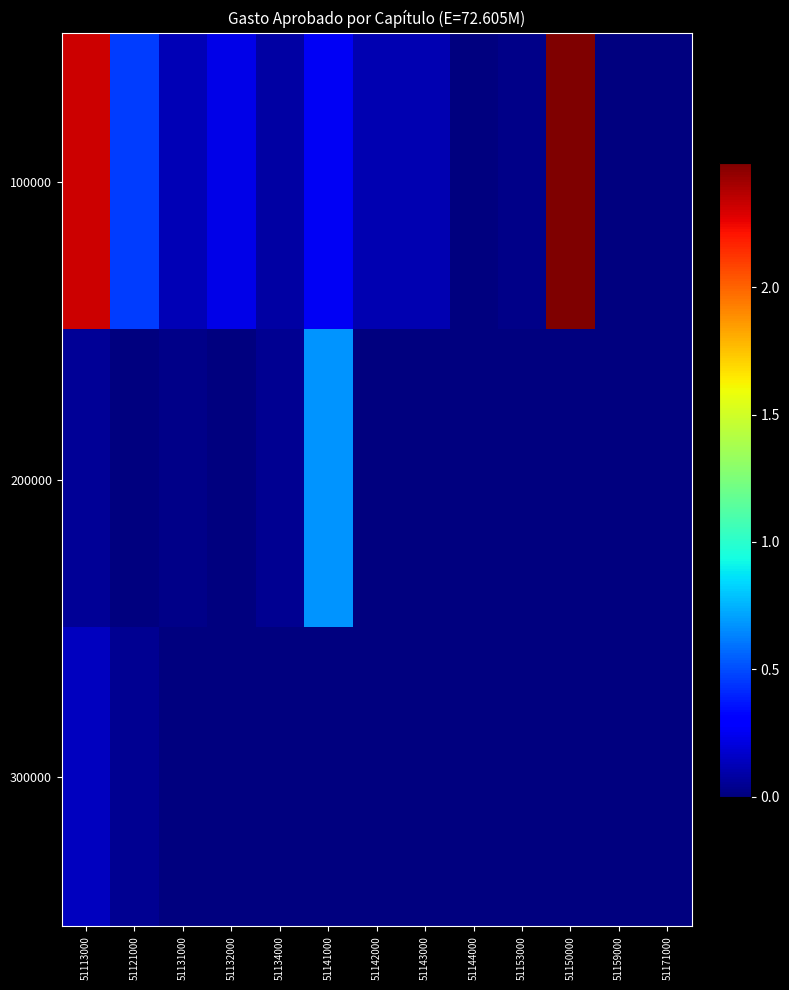

Between 51131000 and 51121000, which is larger?

51121000